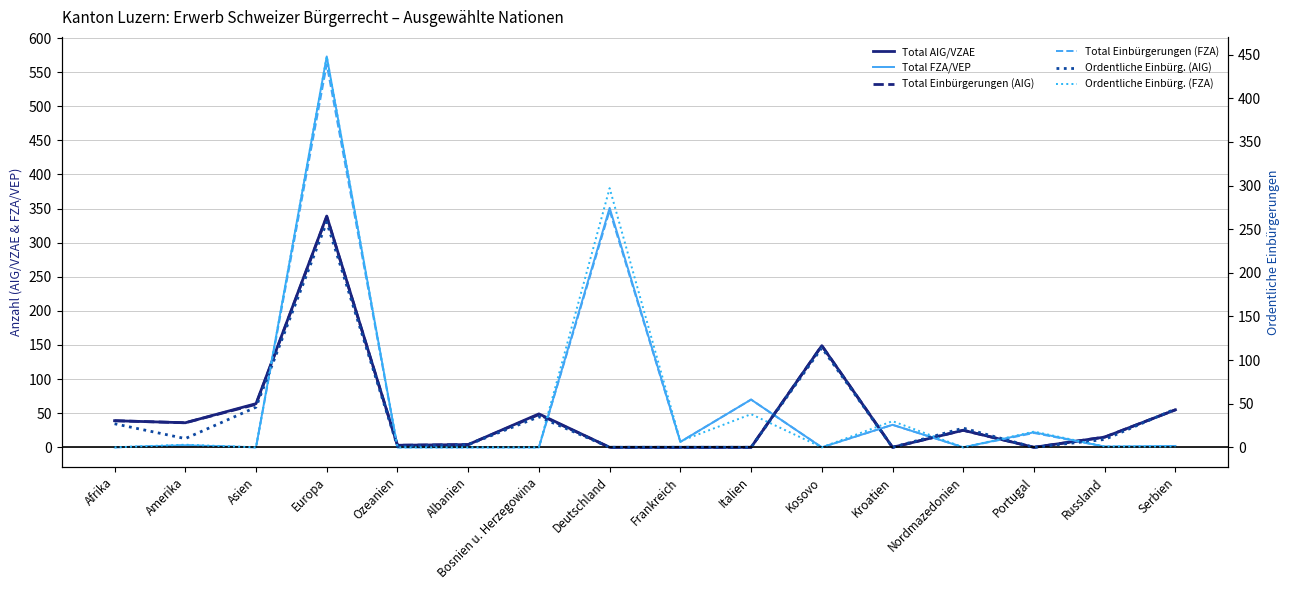

Which series has the largest range (max minus min)?

Total FZA/VEP